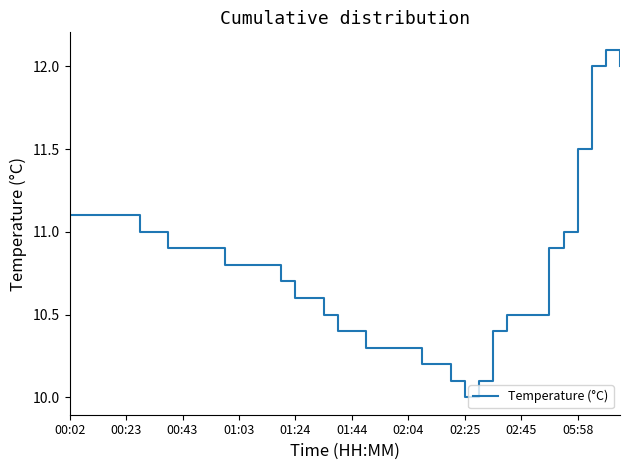

What is the maximum value shown in the chart?

12.1